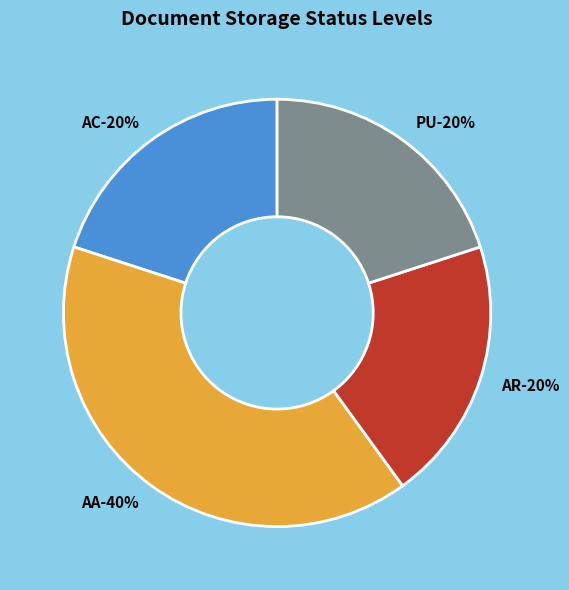

Is the sum of PU and AR greater than half?

No